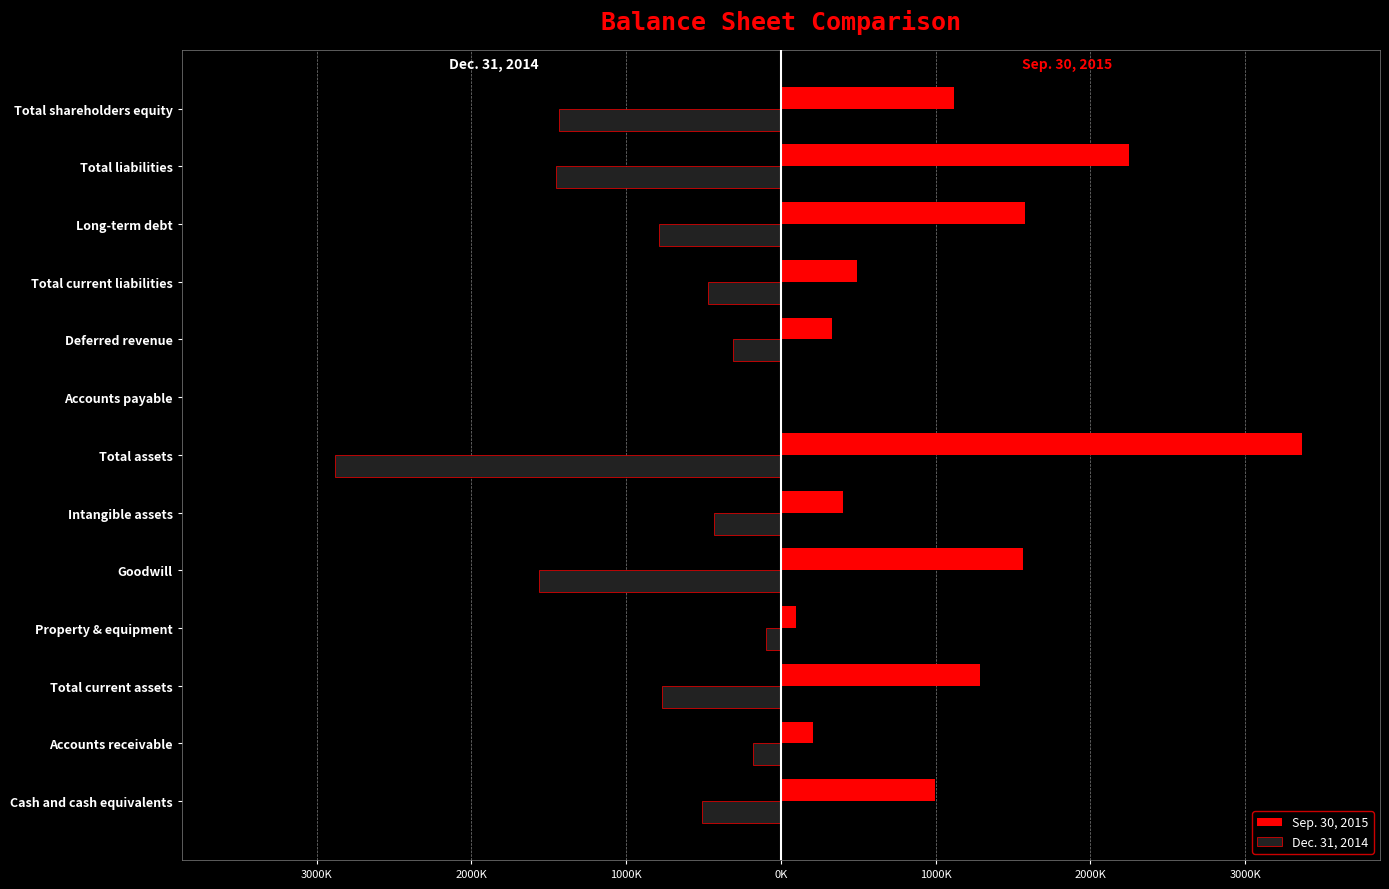

List the series in order of their overall mean, lowest first.

Dec. 31, 2014, Sep. 30, 2015